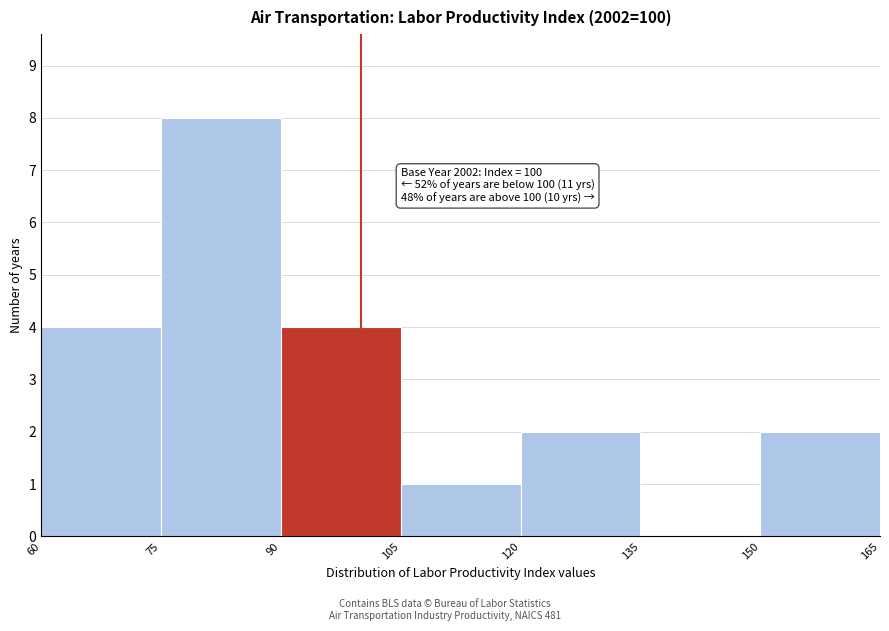

Which range on the x-axis has the tallest bar?

75 to 90